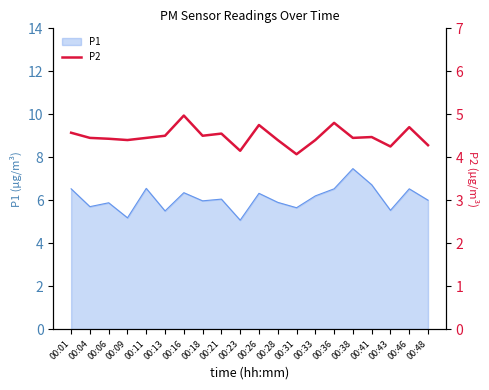

Reading right to left, extract all data points from this chart.

4.3	4.7	4.2	4.5	4.5	4.8	4.4	4.1	4.4	4.8	4.2	4.5	4.5	5.0	4.5	4.5	4.4	4.4	4.5	4.6